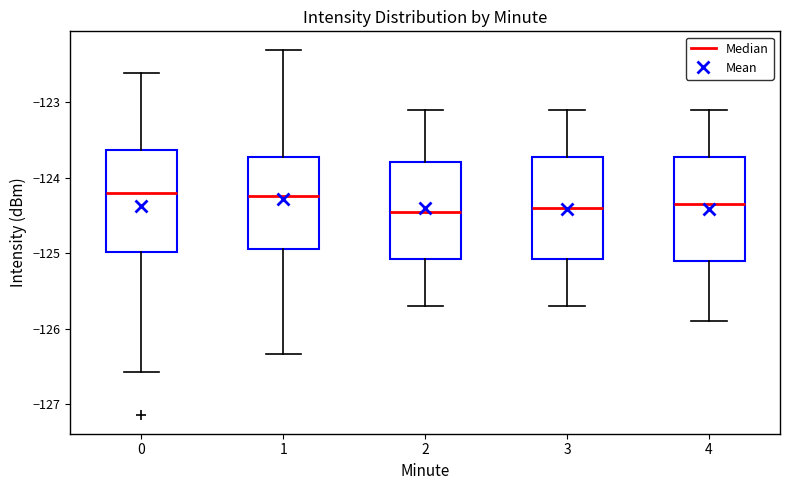

Reading left to right, transcribe this box plot: for each box, give where its median line is, the range the box spans, and where its two whiskers end, as read against the y-axis. The values are not printed on the chart, so give them approximately, as read against the axis.

0: median -124.2, box -125.0 to -123.6, whiskers -126.6 to -122.6
1: median -124.2, box -124.9 to -123.7, whiskers -126.3 to -122.3
2: median -124.4, box -125.1 to -123.8, whiskers -125.7 to -123.1
3: median -124.4, box -125.1 to -123.7, whiskers -125.7 to -123.1
4: median -124.3, box -125.1 to -123.7, whiskers -125.9 to -123.1